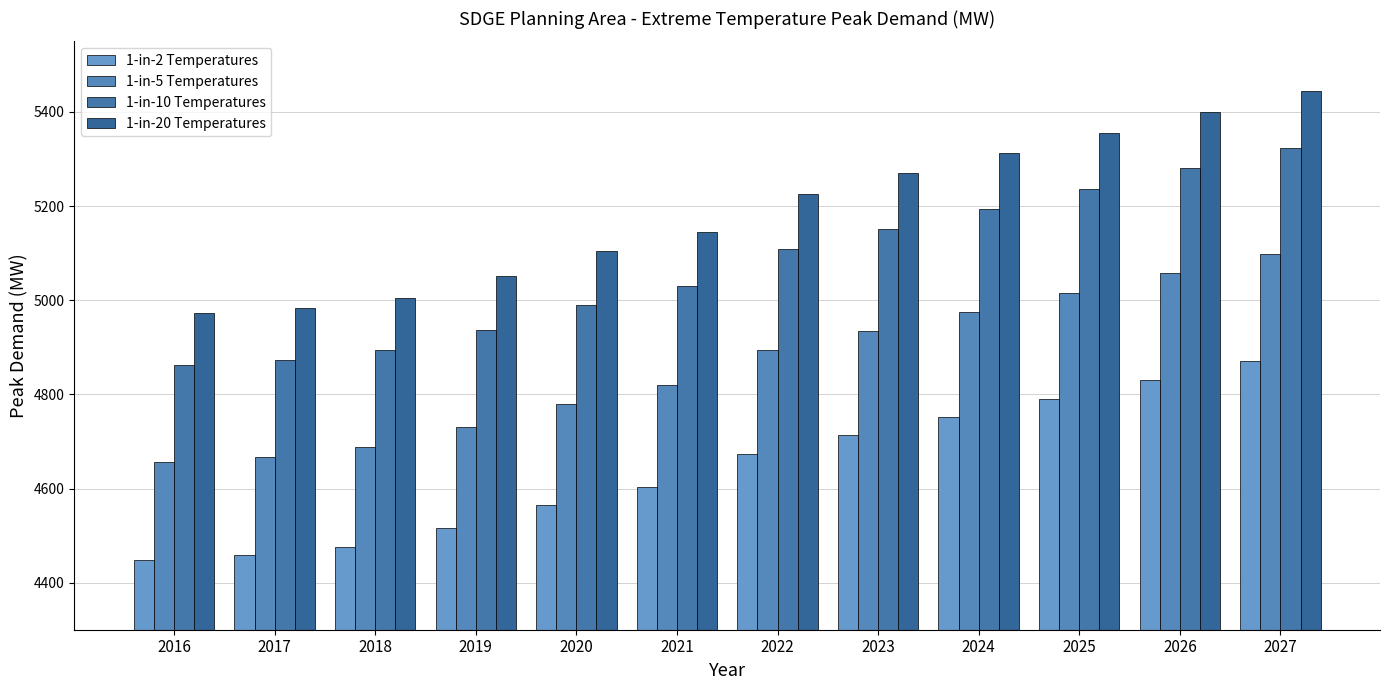

Reading left to right, transcribe all the data shown in this chart.

1-in-2 Temperatures: 2016=4447.9	2017=4458.2	2018=4476.5	2019=4517.1	2020=4564.8	2021=4602.6	2022=4673.7	2023=4714.1	2024=4752.3	2025=4791.0	2026=4830.4	2027=4870.2
1-in-5 Temperatures: 2016=4657.0	2017=4667.9	2018=4687.3	2019=4729.7	2020=4779.5	2021=4818.9	2022=4893.8	2023=4935.2	2024=4975.7	2025=5016.0	2026=5057.8	2027=5098.7
1-in-10 Temperatures: 2016=4861.6	2017=4873.0	2018=4893.3	2019=4937.5	2020=4989.4	2021=5030.6	2022=5108.8	2023=5152.1	2024=5194.3	2025=5236.3	2026=5280.1	2027=5322.7
1-in-20 Temperatures: 2016=4972.8	2017=4984.5	2018=5005.2	2019=5050.5	2020=5103.6	2021=5145.7	2022=5225.6	2023=5269.9	2024=5313.1	2025=5356.1	2026=5400.8	2027=5444.4